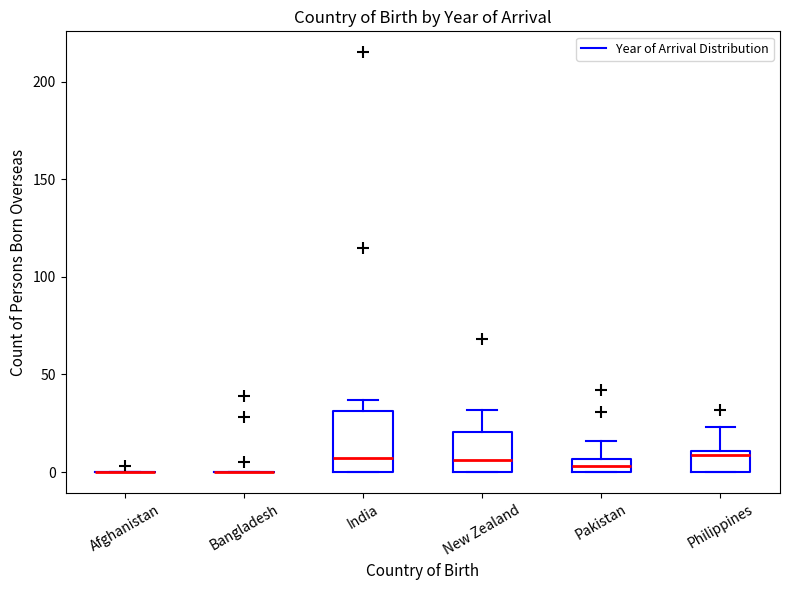

Comparing the boxes themselves (not the whiskers), which one is the tallest?

India